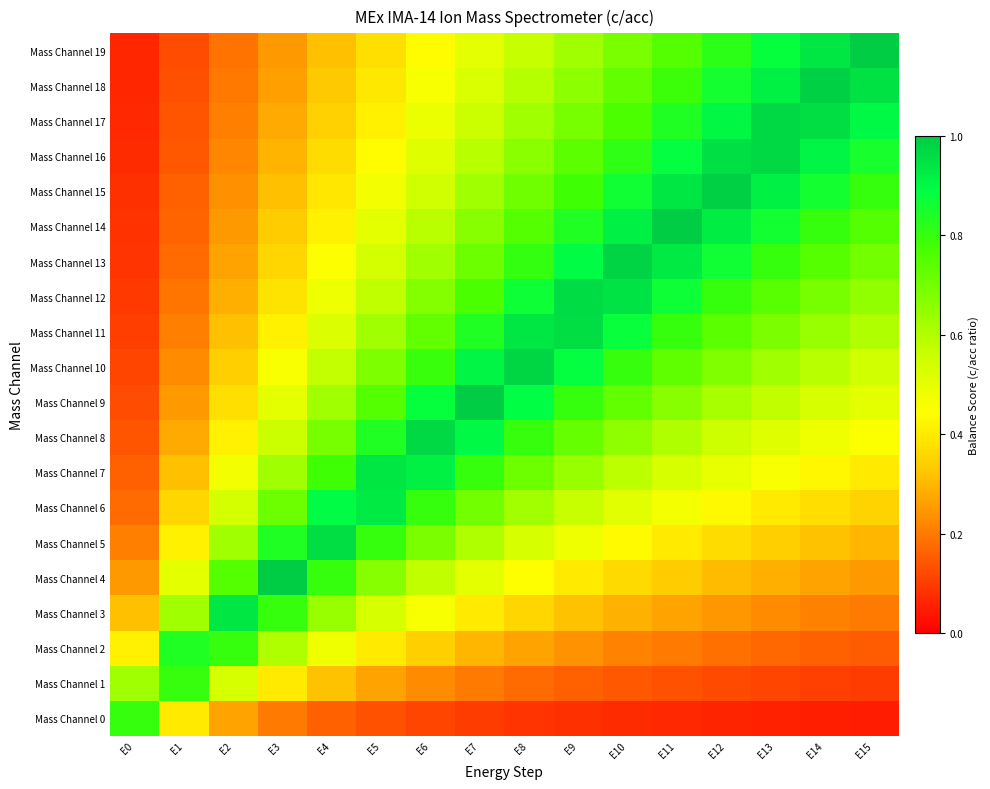

Reading left to right, extract all data points from this chart.

Mass Channel 0: E0=0.8	E1=0.4	E2=0.3	E3=0.2	E4=0.2	E5=0.1	E6=0.1	E7=0.1	E8=0.1	E9=0.1	E10=0.1	E11=0.1	E12=0.1	E13=0.1	E14=0.1	E15=0.1
Mass Channel 1: E0=0.6	E1=0.8	E2=0.5	E3=0.4	E4=0.3	E5=0.3	E6=0.2	E7=0.2	E8=0.2	E9=0.2	E10=0.1	E11=0.1	E12=0.1	E13=0.1	E14=0.1	E15=0.1
Mass Channel 2: E0=0.4	E1=0.8	E2=0.8	E3=0.6	E4=0.5	E5=0.4	E6=0.3	E7=0.3	E8=0.3	E9=0.2	E10=0.2	E11=0.2	E12=0.2	E13=0.2	E14=0.2	E15=0.1
Mass Channel 3: E0=0.3	E1=0.6	E2=0.9	E3=0.8	E4=0.6	E5=0.5	E6=0.5	E7=0.4	E8=0.4	E9=0.3	E10=0.3	E11=0.3	E12=0.2	E13=0.2	E14=0.2	E15=0.2
Mass Channel 4: E0=0.2	E1=0.5	E2=0.8	E3=1.0	E4=0.8	E5=0.7	E6=0.6	E7=0.5	E8=0.4	E9=0.4	E10=0.4	E11=0.3	E12=0.3	E13=0.3	E14=0.3	E15=0.2
Mass Channel 5: E0=0.2	E1=0.4	E2=0.6	E3=0.8	E4=1.0	E5=0.8	E6=0.7	E7=0.6	E8=0.5	E9=0.5	E10=0.4	E11=0.4	E12=0.4	E13=0.3	E14=0.3	E15=0.3
Mass Channel 6: E0=0.2	E1=0.4	E2=0.5	E3=0.7	E4=0.9	E5=0.9	E6=0.8	E7=0.7	E8=0.6	E9=0.6	E10=0.5	E11=0.5	E12=0.4	E13=0.4	E14=0.4	E15=0.3
Mass Channel 7: E0=0.2	E1=0.3	E2=0.5	E3=0.6	E4=0.8	E5=0.9	E6=0.9	E7=0.8	E8=0.7	E9=0.6	E10=0.6	E11=0.5	E12=0.5	E13=0.5	E14=0.4	E15=0.4
Mass Channel 8: E0=0.1	E1=0.3	E2=0.4	E3=0.6	E4=0.7	E5=0.8	E6=1.0	E7=0.9	E8=0.8	E9=0.7	E10=0.7	E11=0.6	E12=0.6	E13=0.5	E14=0.5	E15=0.5
Mass Channel 9: E0=0.1	E1=0.2	E2=0.4	E3=0.5	E4=0.6	E5=0.8	E6=0.9	E7=1.0	E8=0.9	E9=0.8	E10=0.7	E11=0.7	E12=0.6	E13=0.6	E14=0.5	E15=0.5
Mass Channel 10: E0=0.1	E1=0.2	E2=0.3	E3=0.5	E4=0.6	E5=0.7	E6=0.8	E7=0.9	E8=1.0	E9=0.9	E10=0.8	E11=0.7	E12=0.7	E13=0.6	E14=0.6	E15=0.6
Mass Channel 11: E0=0.1	E1=0.2	E2=0.3	E3=0.4	E4=0.5	E5=0.6	E6=0.7	E7=0.8	E8=0.9	E9=1.0	E10=0.9	E11=0.8	E12=0.7	E13=0.7	E14=0.6	E15=0.6
Mass Channel 12: E0=0.1	E1=0.2	E2=0.3	E3=0.4	E4=0.5	E5=0.6	E6=0.7	E7=0.8	E8=0.9	E9=1.0	E10=0.9	E11=0.9	E12=0.8	E13=0.7	E14=0.7	E15=0.7
Mass Channel 13: E0=0.1	E1=0.2	E2=0.3	E3=0.4	E4=0.4	E5=0.5	E6=0.6	E7=0.7	E8=0.8	E9=0.9	E10=1.0	E11=0.9	E12=0.9	E13=0.8	E14=0.7	E15=0.7
Mass Channel 14: E0=0.1	E1=0.2	E2=0.2	E3=0.3	E4=0.4	E5=0.5	E6=0.6	E7=0.7	E8=0.8	E9=0.8	E10=0.9	E11=1.0	E12=0.9	E13=0.9	E14=0.8	E15=0.8
Mass Channel 15: E0=0.1	E1=0.2	E2=0.2	E3=0.3	E4=0.4	E5=0.5	E6=0.5	E7=0.6	E8=0.7	E9=0.8	E10=0.9	E11=0.9	E12=1.0	E13=0.9	E14=0.9	E15=0.8
Mass Channel 16: E0=0.1	E1=0.1	E2=0.2	E3=0.3	E4=0.4	E5=0.4	E6=0.5	E7=0.6	E8=0.7	E9=0.7	E10=0.8	E11=0.9	E12=1.0	E13=1.0	E14=0.9	E15=0.8
Mass Channel 17: E0=0.1	E1=0.1	E2=0.2	E3=0.3	E4=0.3	E5=0.4	E6=0.5	E7=0.6	E8=0.6	E9=0.7	E10=0.8	E11=0.8	E12=0.9	E13=1.0	E14=1.0	E15=0.9
Mass Channel 18: E0=0.1	E1=0.1	E2=0.2	E3=0.3	E4=0.3	E5=0.4	E6=0.5	E7=0.5	E8=0.6	E9=0.7	E10=0.7	E11=0.8	E12=0.9	E13=0.9	E14=1.0	E15=0.9
Mass Channel 19: E0=0.1	E1=0.1	E2=0.2	E3=0.2	E4=0.3	E5=0.4	E6=0.4	E7=0.5	E8=0.6	E9=0.6	E10=0.7	E11=0.8	E12=0.8	E13=0.9	E14=0.9	E15=1.0